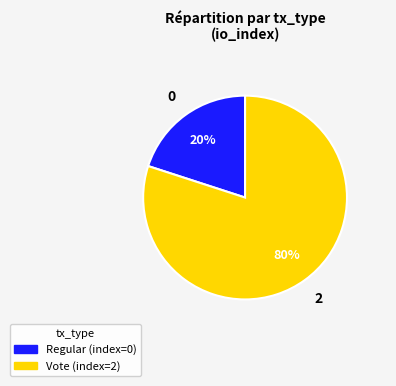

Which category has the biggest portion of the pie?

Vote